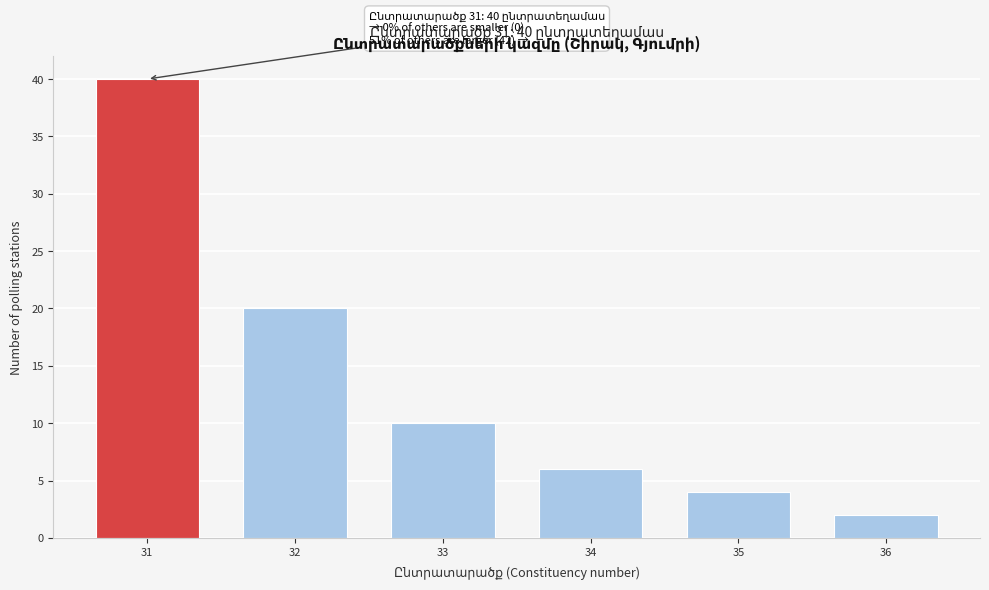

Reading left to right, extract all data points from this chart.

31=40	32=20	33=10	34=6	35=4	36=2